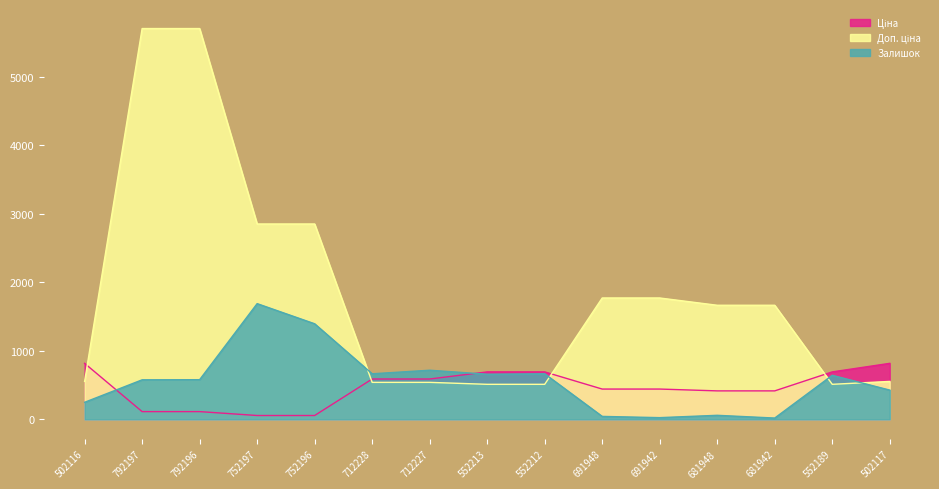

How many values in the Доп. ціна series exceed 1666?

8